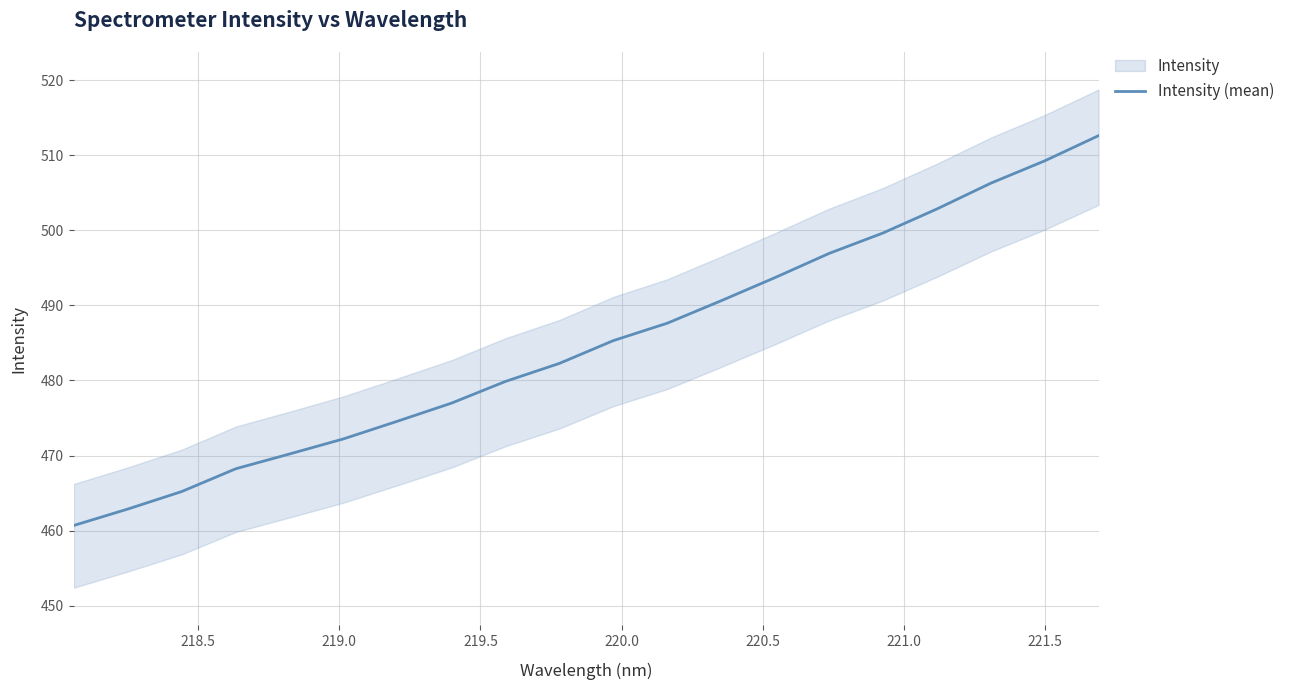

What is the minimum value for Intensity (mean)?

460.7